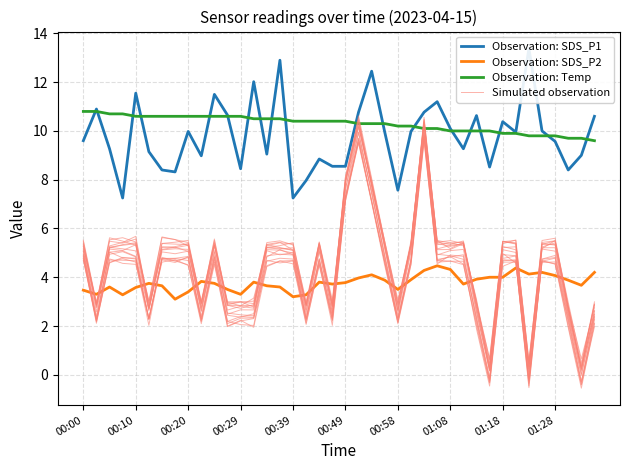

True or false: Observation: SDS_P1 has more than 2 interior local peaks.

True